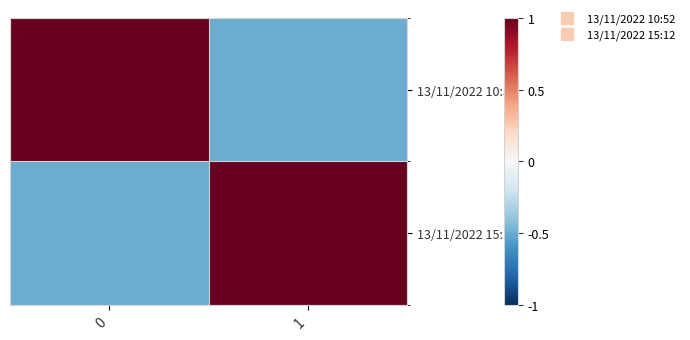

Reading left to right, transcribe all the data shown in this chart.

13/11/2022 10:52: 0=1.0	1=-0.5
13/11/2022 15:12: 0=-0.5	1=1.0